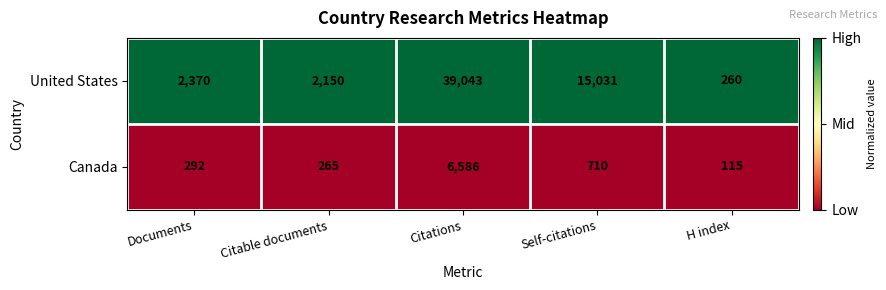

At which category is the sum across all series the highest?

Citations